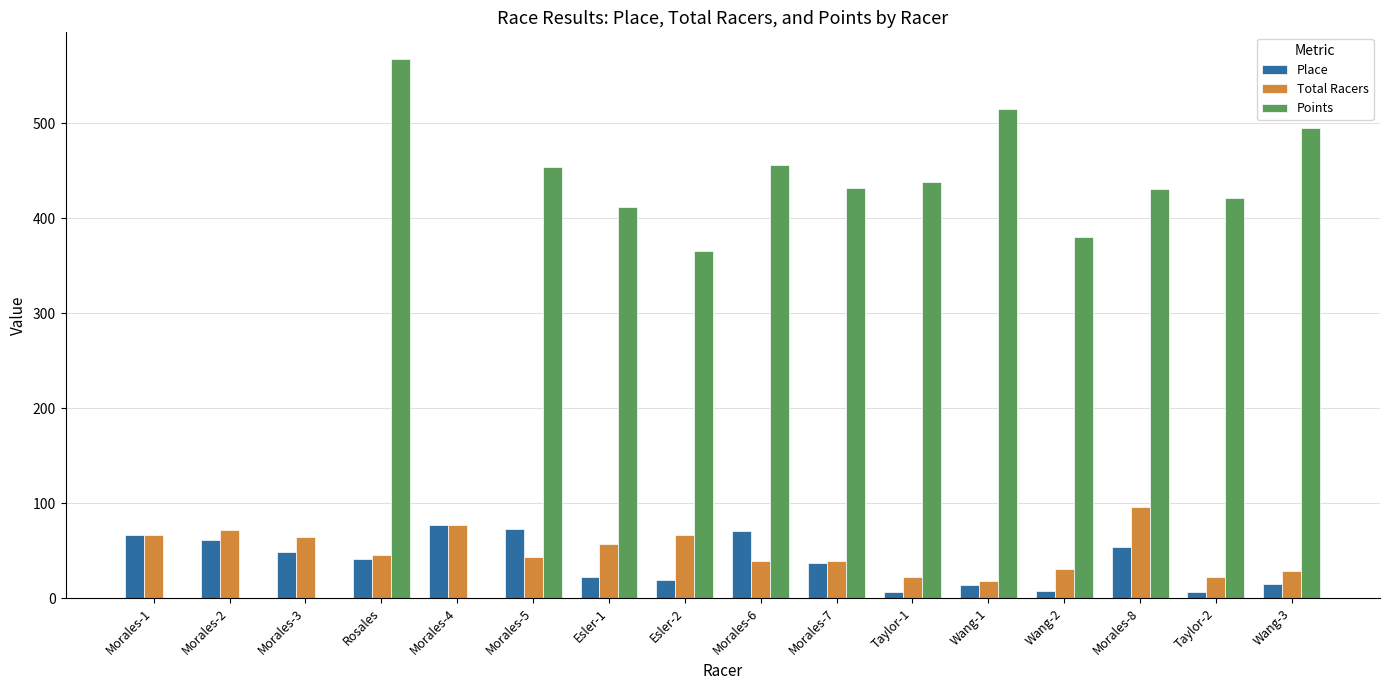

What is the sum of the Place values at Morales-3 and Morales-4?

126.0